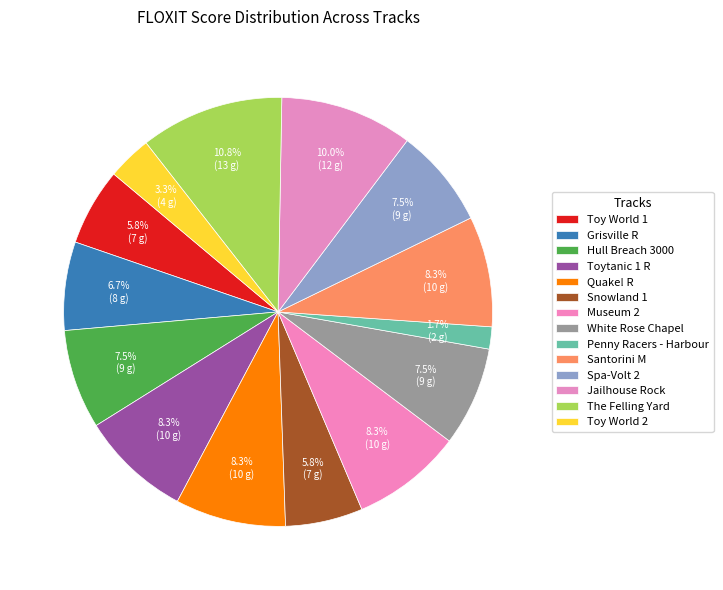

To the nearest percent, what portion does Jailhouse Rock represent?

10%